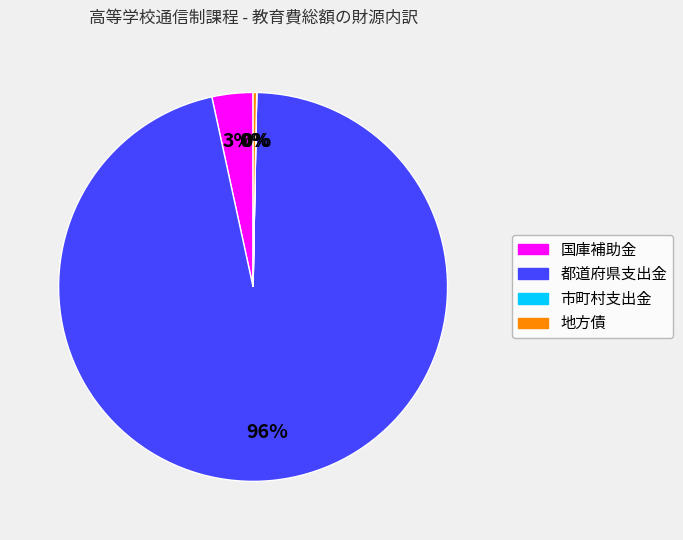

What percentage is the 国庫補助金 slice, to the nearest percent?

3%